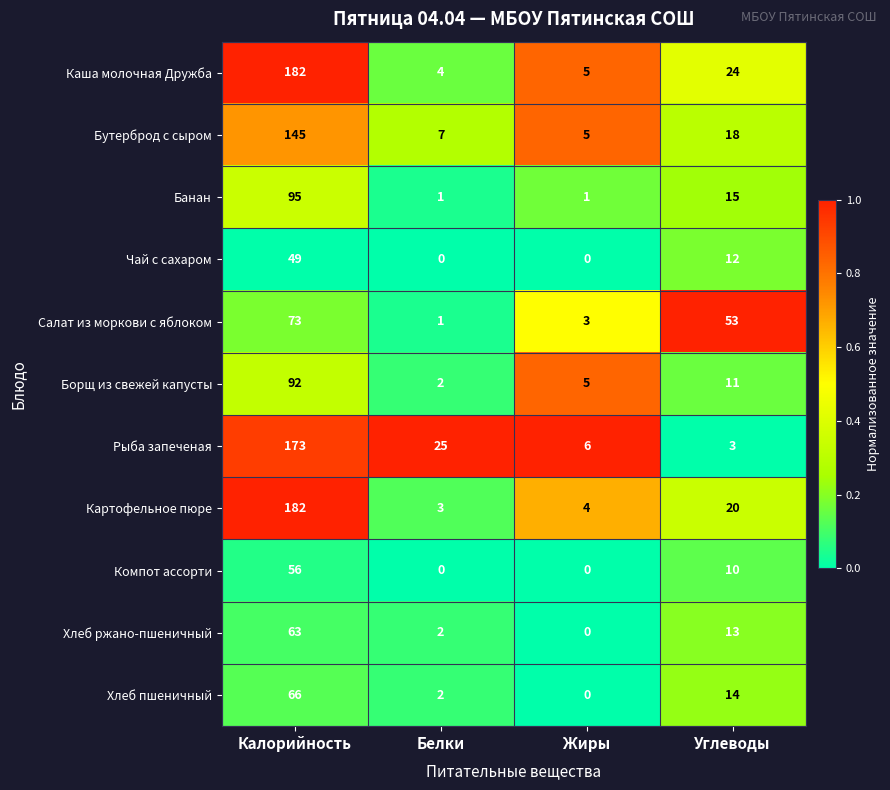

How many distinct data groups are displayed?

11